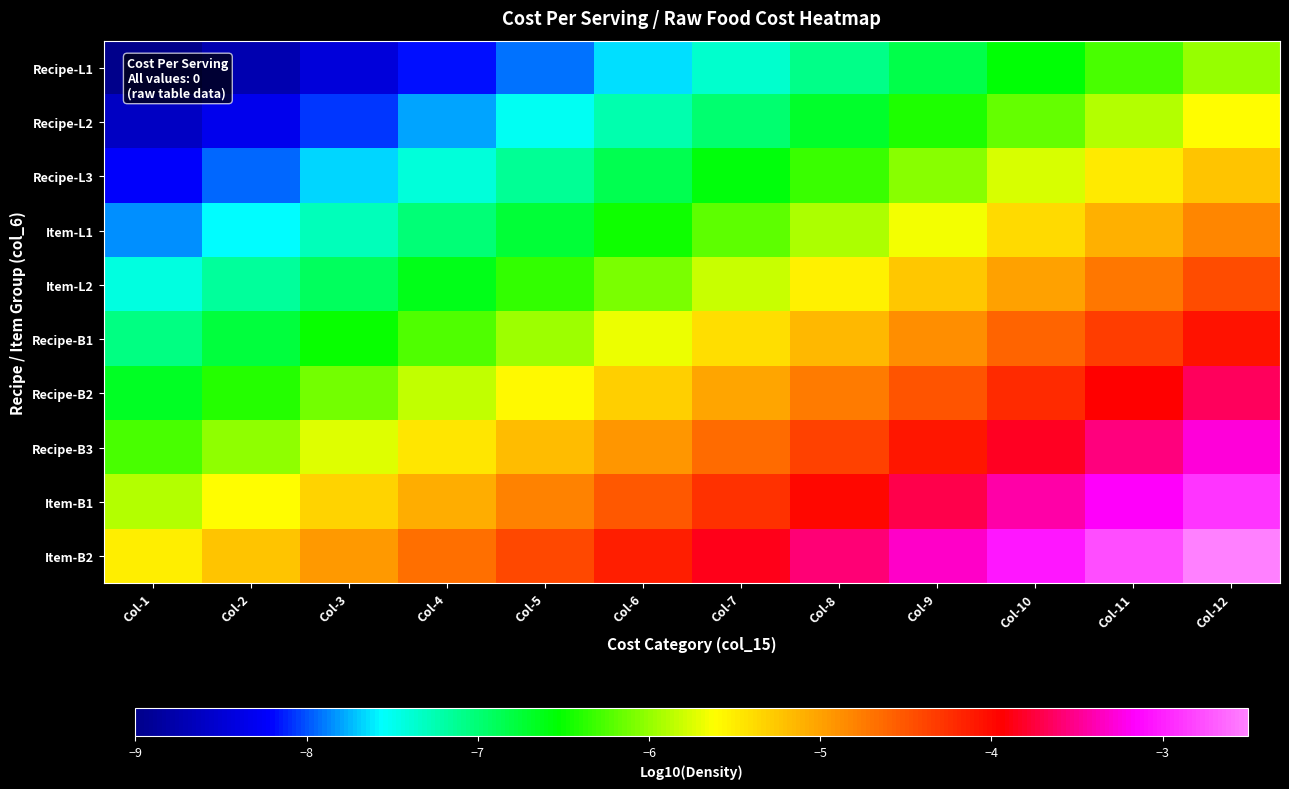

Reading left to right, what are all the values shown in this chart?

Recipe-L1: Col-1=-9.0	Col-2=-8.7	Col-3=-8.5	Col-4=-8.2	Col-5=-7.9	Col-6=-7.6	Col-7=-7.4	Col-8=-7.1	Col-9=-6.8	Col-10=-6.5	Col-11=-6.3	Col-12=-6.0
Recipe-L2: Col-1=-8.6	Col-2=-8.3	Col-3=-8.1	Col-4=-7.8	Col-5=-7.5	Col-6=-7.2	Col-7=-7.0	Col-8=-6.7	Col-9=-6.4	Col-10=-6.2	Col-11=-5.9	Col-12=-5.6
Recipe-L3: Col-1=-8.2	Col-2=-7.9	Col-3=-7.7	Col-4=-7.4	Col-5=-7.1	Col-6=-6.9	Col-7=-6.6	Col-8=-6.3	Col-9=-6.0	Col-10=-5.8	Col-11=-5.5	Col-12=-5.2
Item-L1: Col-1=-7.8	Col-2=-7.6	Col-3=-7.3	Col-4=-7.0	Col-5=-6.7	Col-6=-6.5	Col-7=-6.2	Col-8=-5.9	Col-9=-5.7	Col-10=-5.4	Col-11=-5.1	Col-12=-4.8
Item-L2: Col-1=-7.4	Col-2=-7.2	Col-3=-6.9	Col-4=-6.6	Col-5=-6.4	Col-6=-6.1	Col-7=-5.8	Col-8=-5.5	Col-9=-5.3	Col-10=-5.0	Col-11=-4.7	Col-12=-4.4
Recipe-B1: Col-1=-7.1	Col-2=-6.8	Col-3=-6.5	Col-4=-6.2	Col-5=-6.0	Col-6=-5.7	Col-7=-5.4	Col-8=-5.1	Col-9=-4.9	Col-10=-4.6	Col-11=-4.3	Col-12=-4.1
Recipe-B2: Col-1=-6.7	Col-2=-6.4	Col-3=-6.1	Col-4=-5.8	Col-5=-5.6	Col-6=-5.3	Col-7=-5.0	Col-8=-4.8	Col-9=-4.5	Col-10=-4.2	Col-11=-3.9	Col-12=-3.7
Recipe-B3: Col-1=-6.3	Col-2=-6.0	Col-3=-5.7	Col-4=-5.5	Col-5=-5.2	Col-6=-4.9	Col-7=-4.6	Col-8=-4.4	Col-9=-4.1	Col-10=-3.8	Col-11=-3.6	Col-12=-3.3
Item-B1: Col-1=-5.9	Col-2=-5.6	Col-3=-5.3	Col-4=-5.1	Col-5=-4.8	Col-6=-4.5	Col-7=-4.3	Col-8=-4.0	Col-9=-3.7	Col-10=-3.4	Col-11=-3.2	Col-12=-2.9
Item-B2: Col-1=-5.5	Col-2=-5.2	Col-3=-5.0	Col-4=-4.7	Col-5=-4.4	Col-6=-4.1	Col-7=-3.9	Col-8=-3.6	Col-9=-3.3	Col-10=-3.0	Col-11=-2.8	Col-12=-2.5